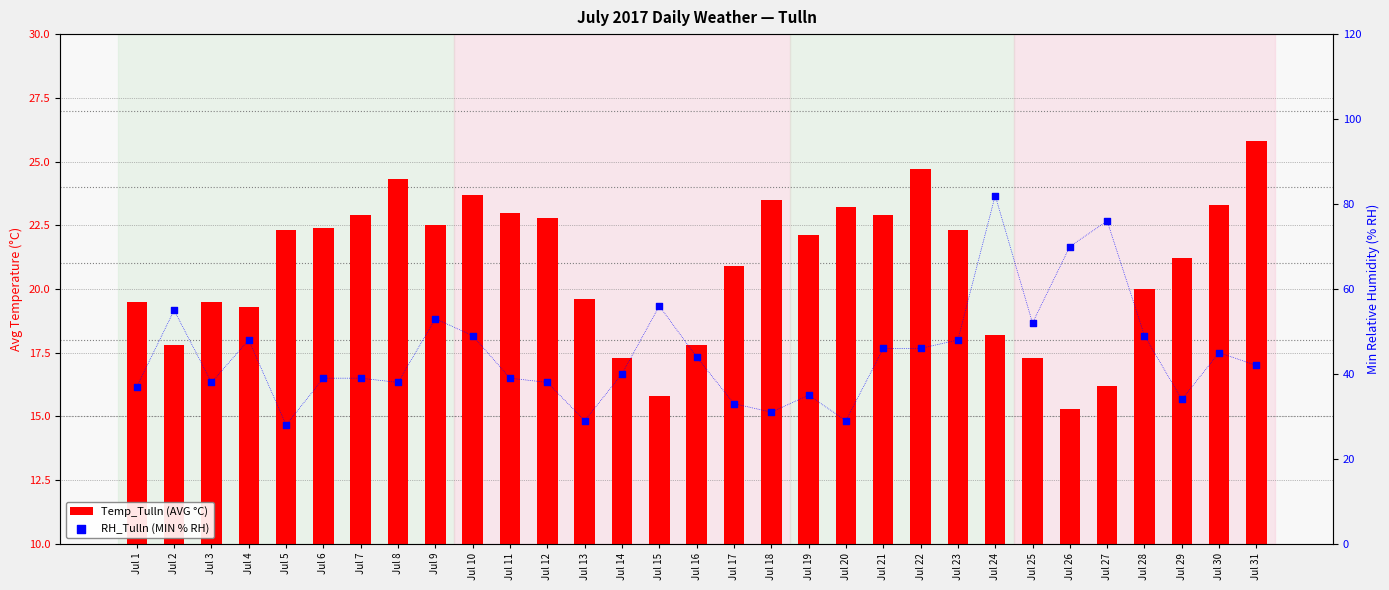

At how many categories does at least one series exceed 57?

3